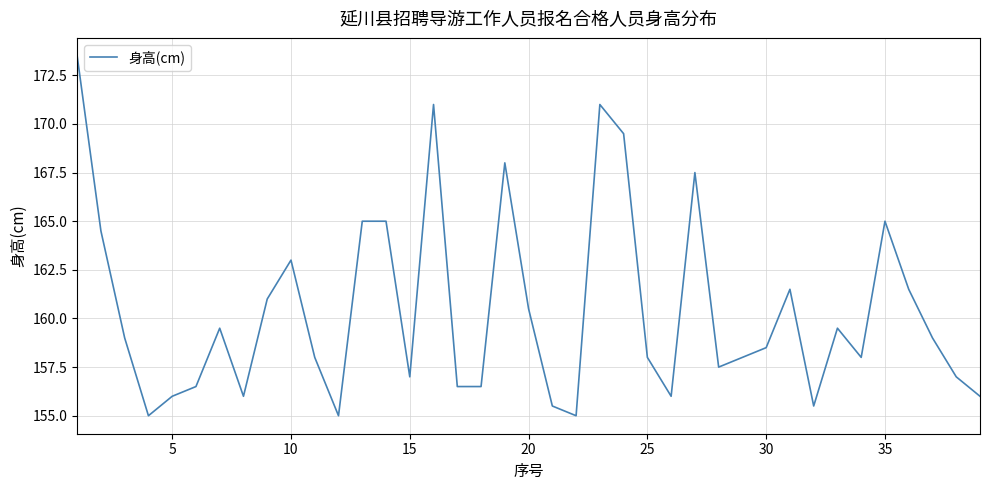

What is the maximum value shown in the chart?

173.5